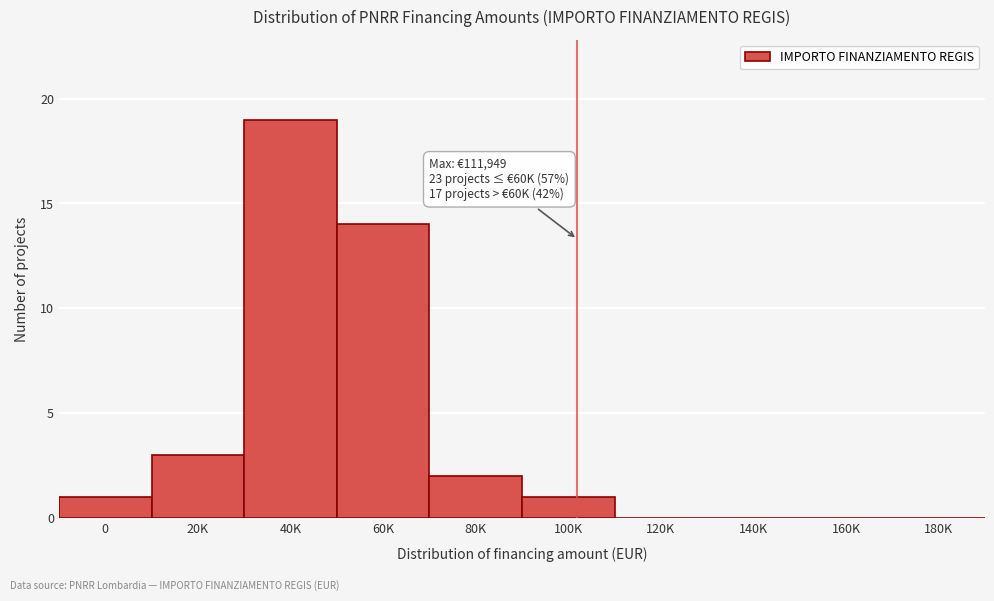

Reading left to right, transcribe all the data shown in this chart.

0=1	20K=3	40K=19	60K=14	80K=2	100K=1	120K=0	140K=0	160K=0	180K=0